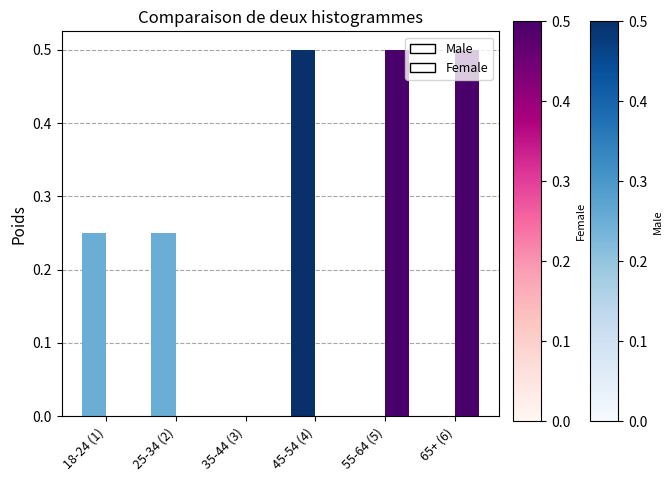

The value of Female at 55-64 (5) is 0.5. True or false?

True